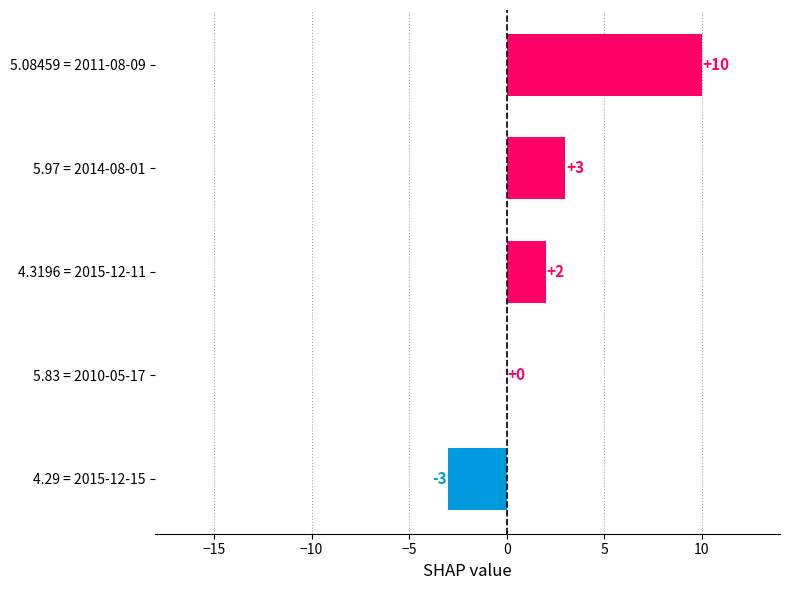

What is the maximum value shown in the chart?

10